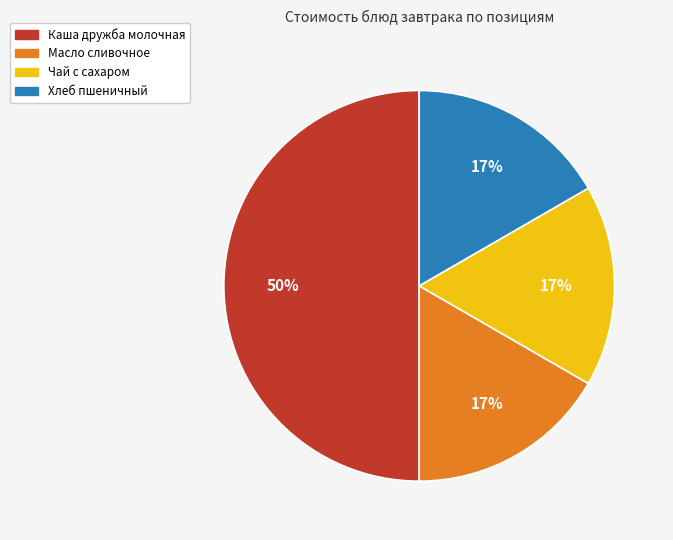

To the nearest percent, what is the average slice percentage?

25%